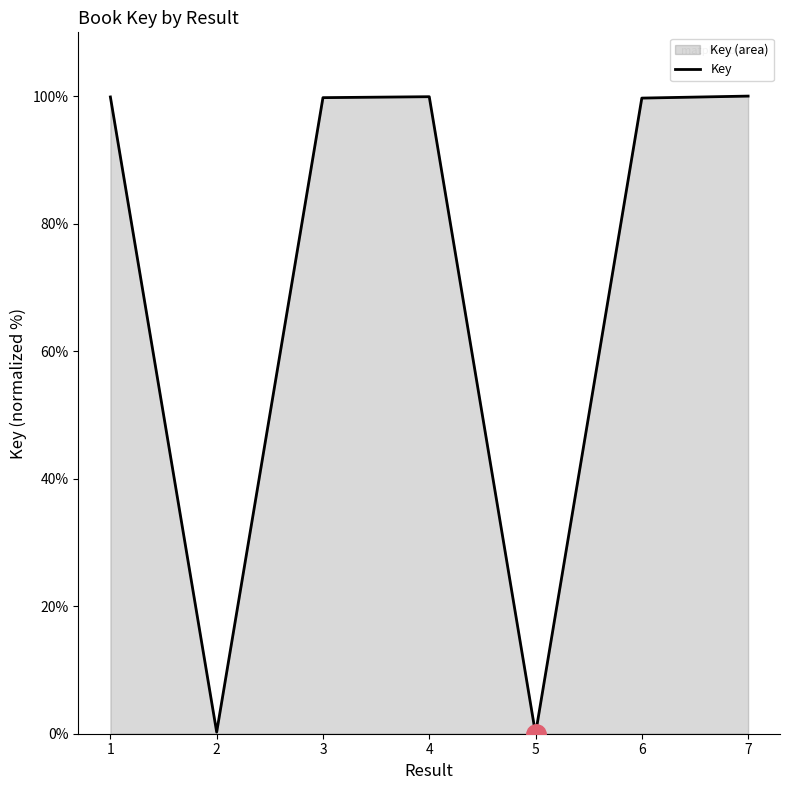

Does the chart display data point markers on the line(s)?

No